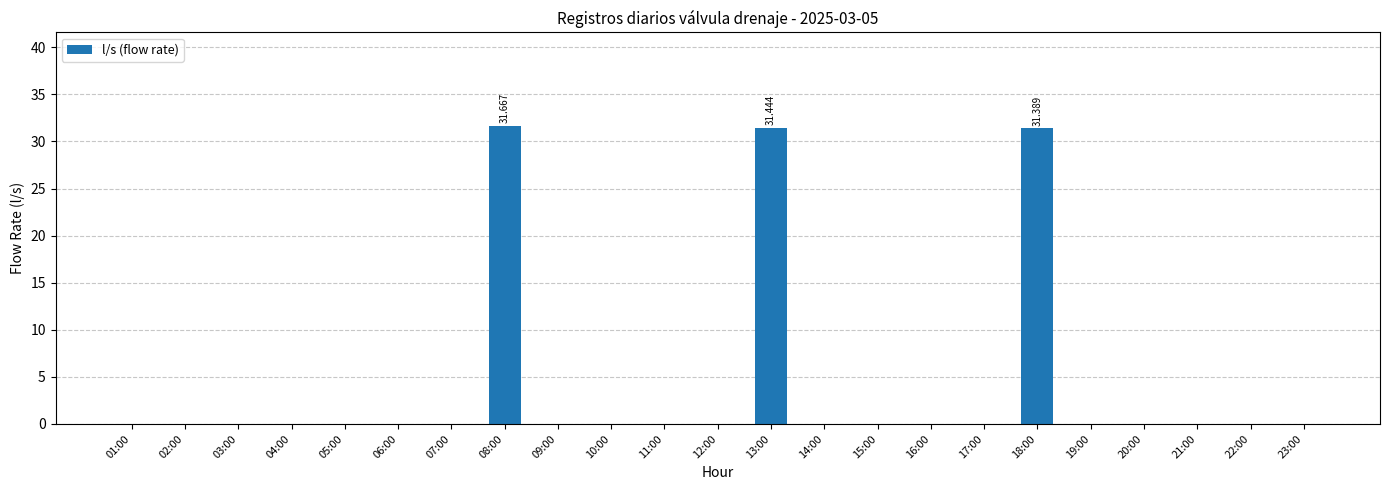

What is the difference between the values at 06:00 and 13:00?

31.4